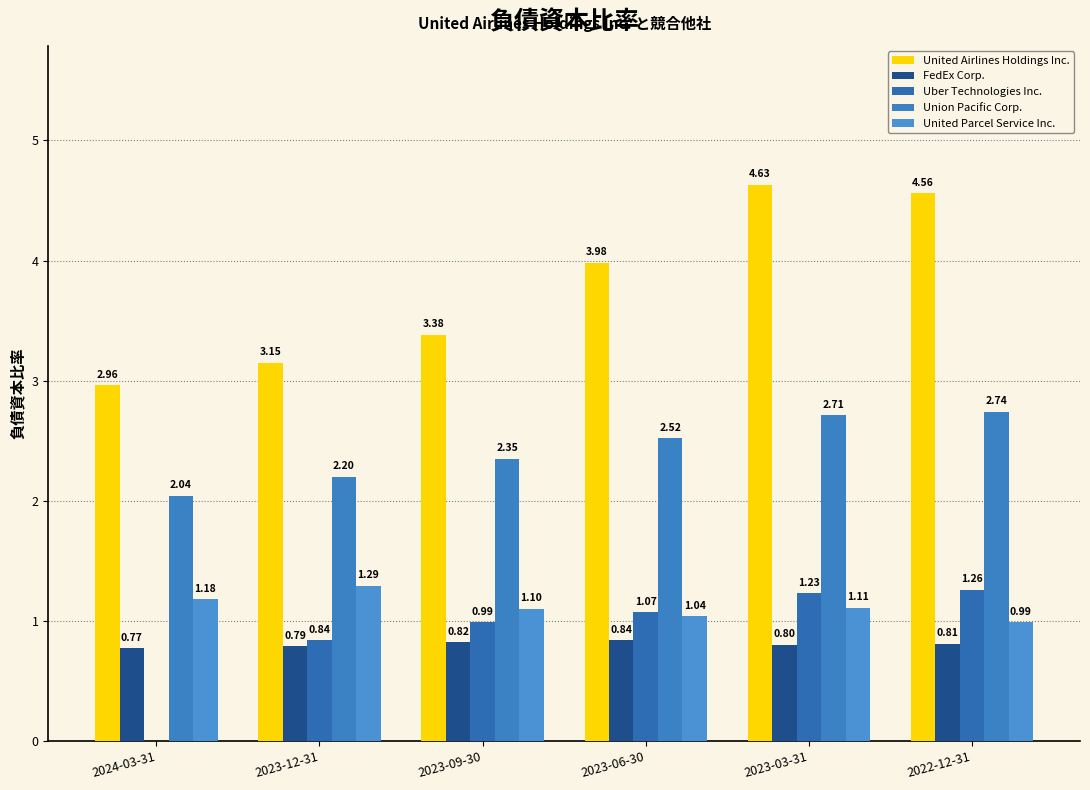

At which category is the sum across all series the highest?

2023-03-31